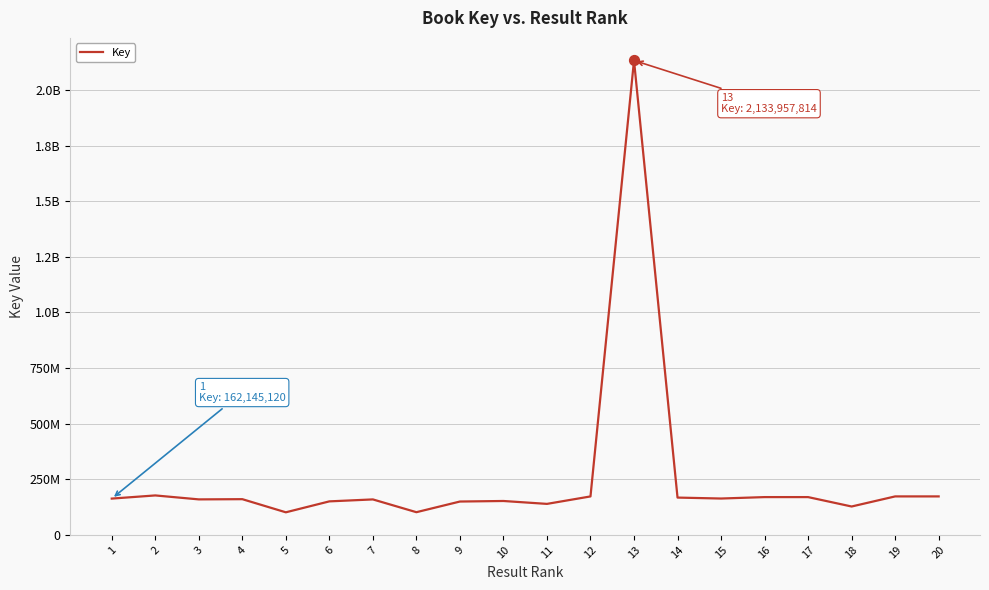

What is the change in value from 11 to 17?

+30562678